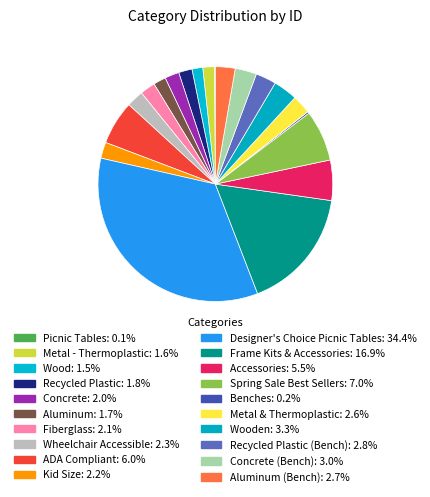

Which category has the biggest portion of the pie?

Designer's Choice Picnic Tables